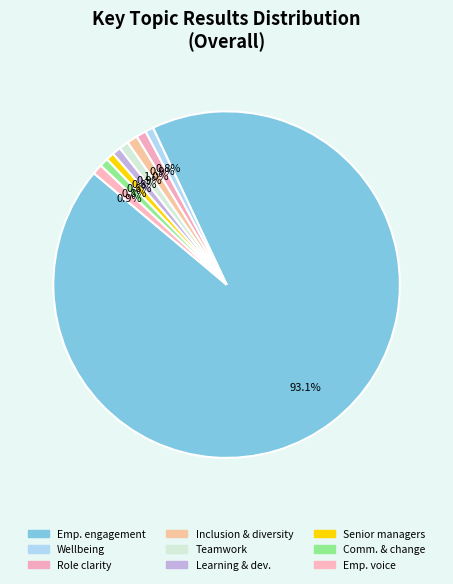

Which slice is the smallest?

Senior managers